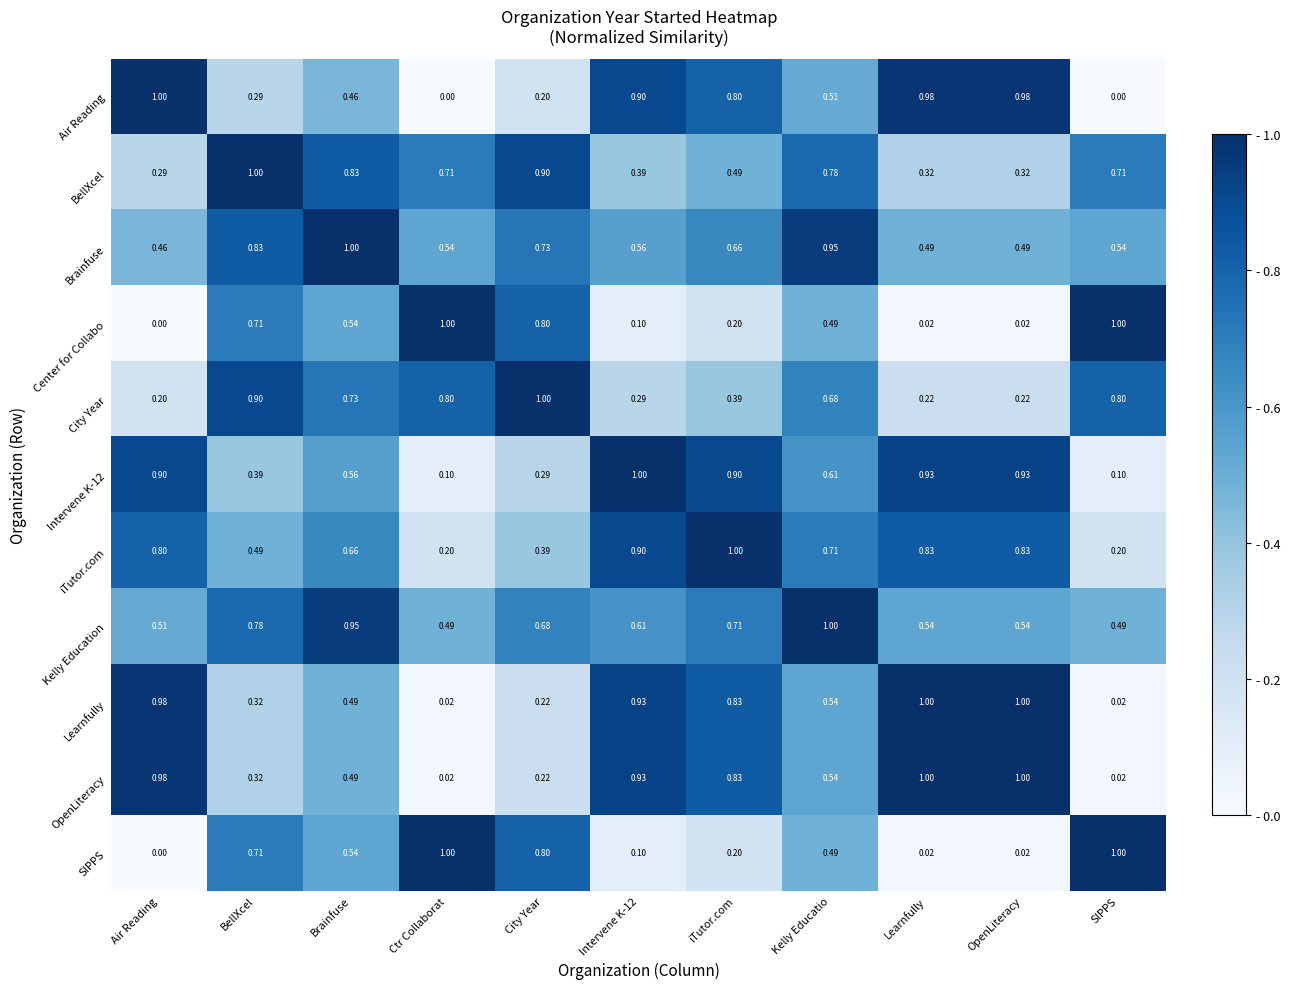

At which label does Brainfuse reach its peak?

Brainfuse